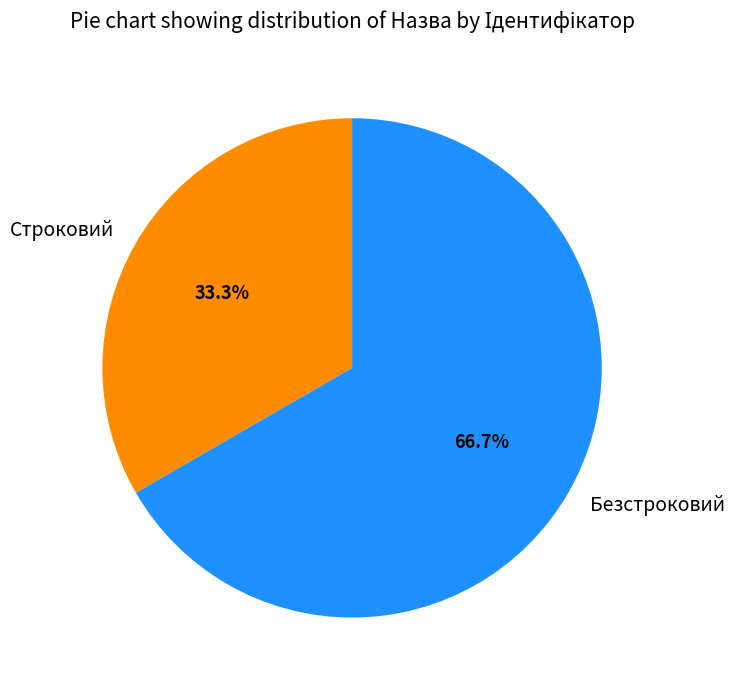

What is the smallest slice in the pie chart?

Строковий